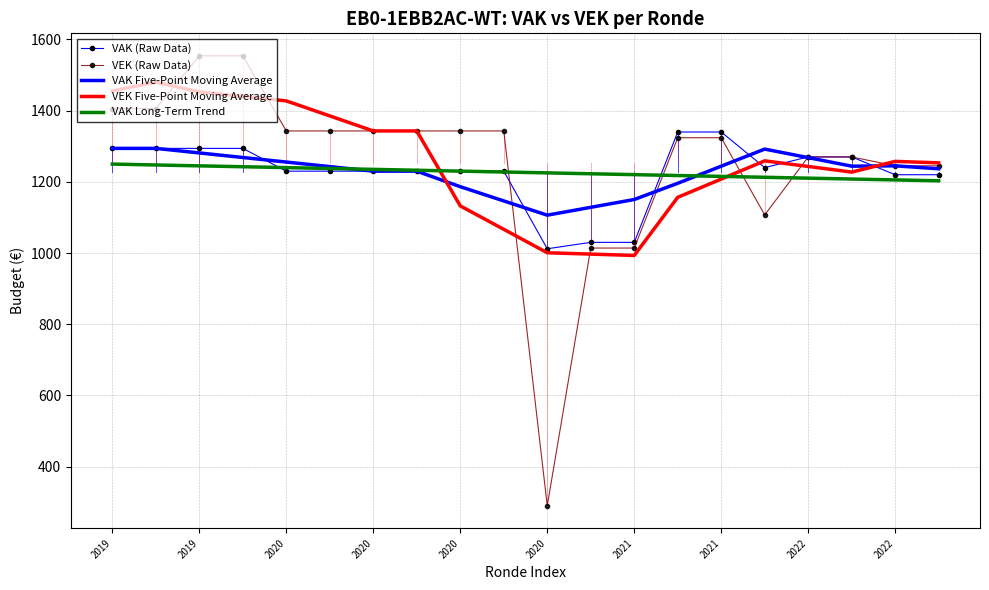

What is the smallest value displayed?

290.0